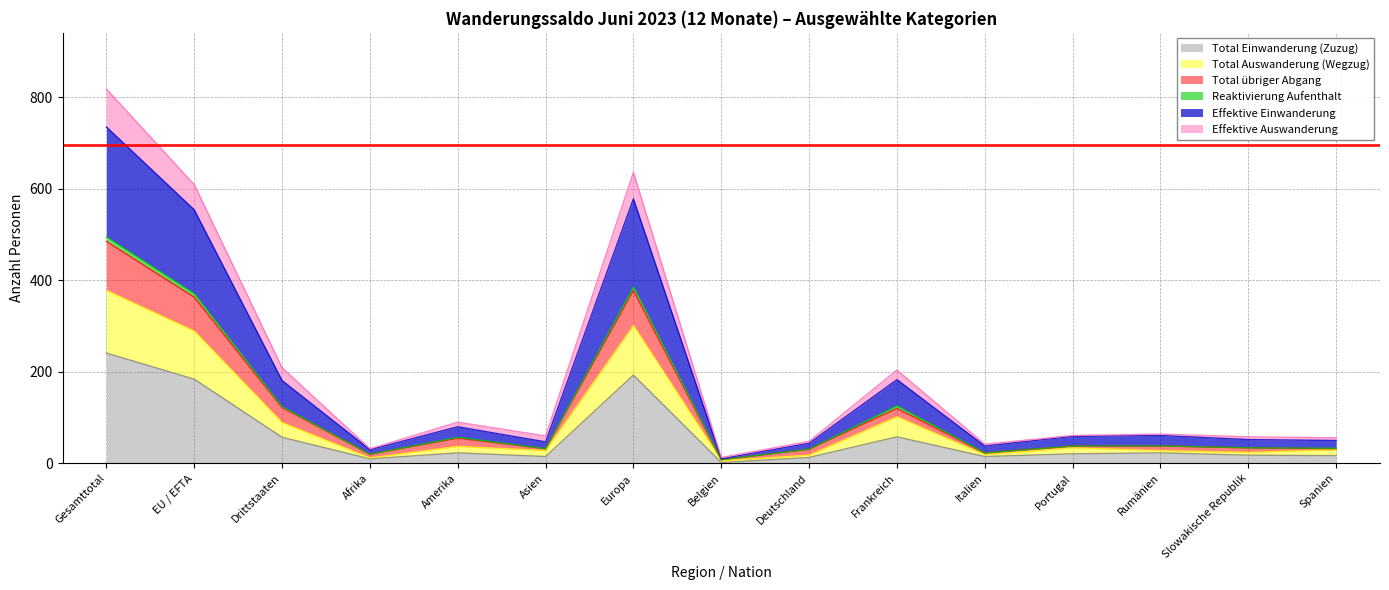

How many data points in Effektive Auswanderung are above 61?

7